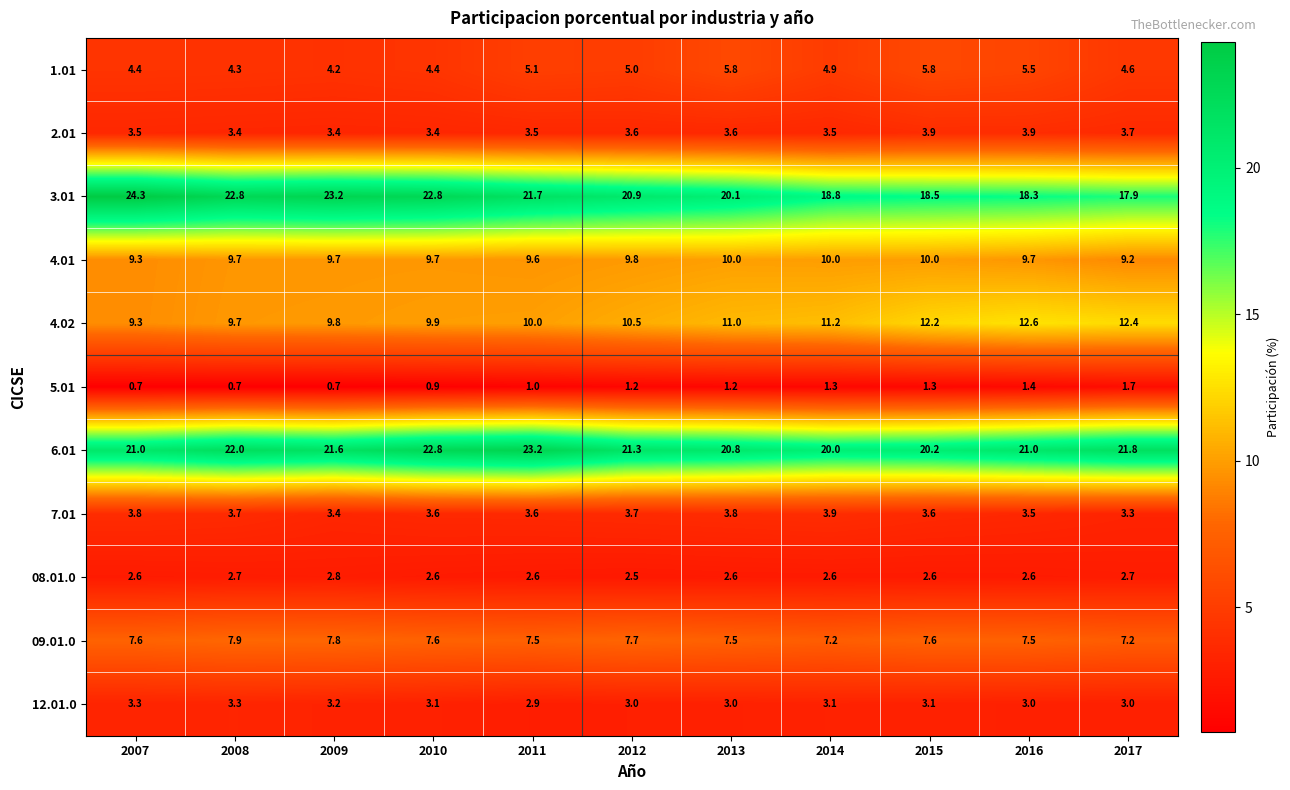

What is the approximate value of 5.01 at 2014?

1.3